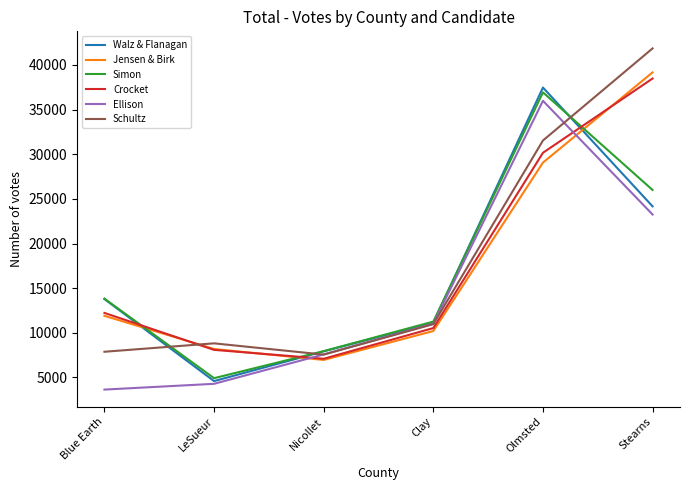

What position from the left is Olmsted?

5